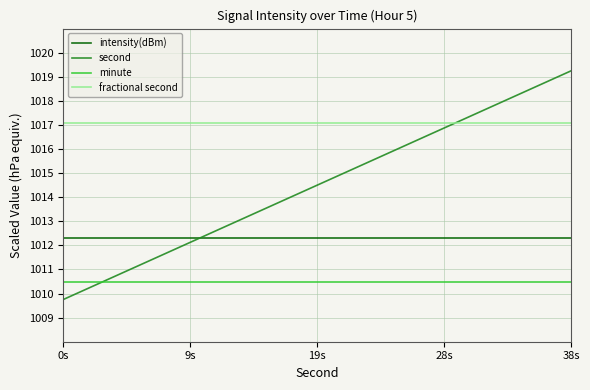

True or false: minute and fractional second cross at least once.

False